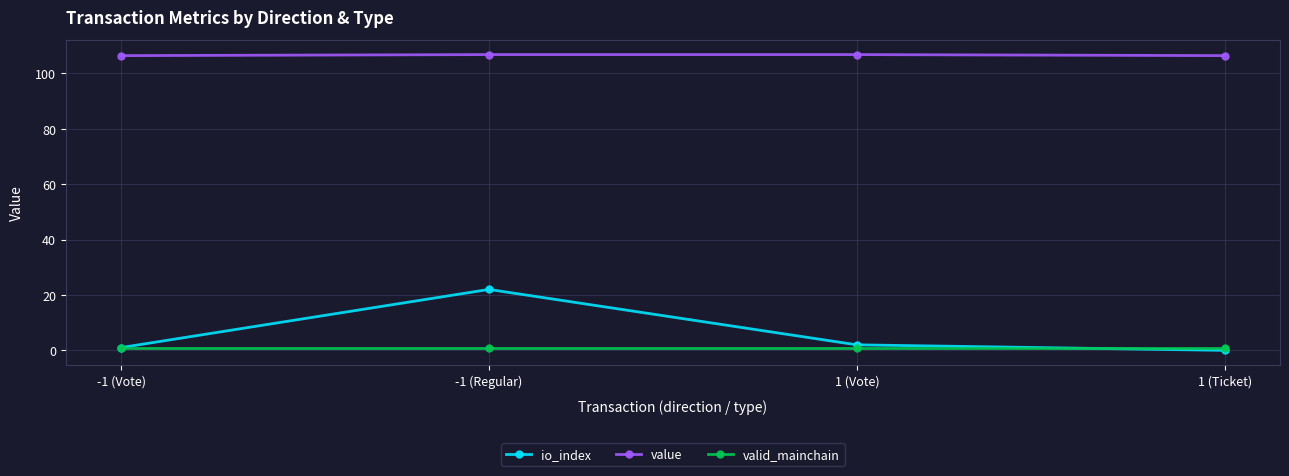

What is the value of the valid_mainchain point at the 4th from the left?

1.0